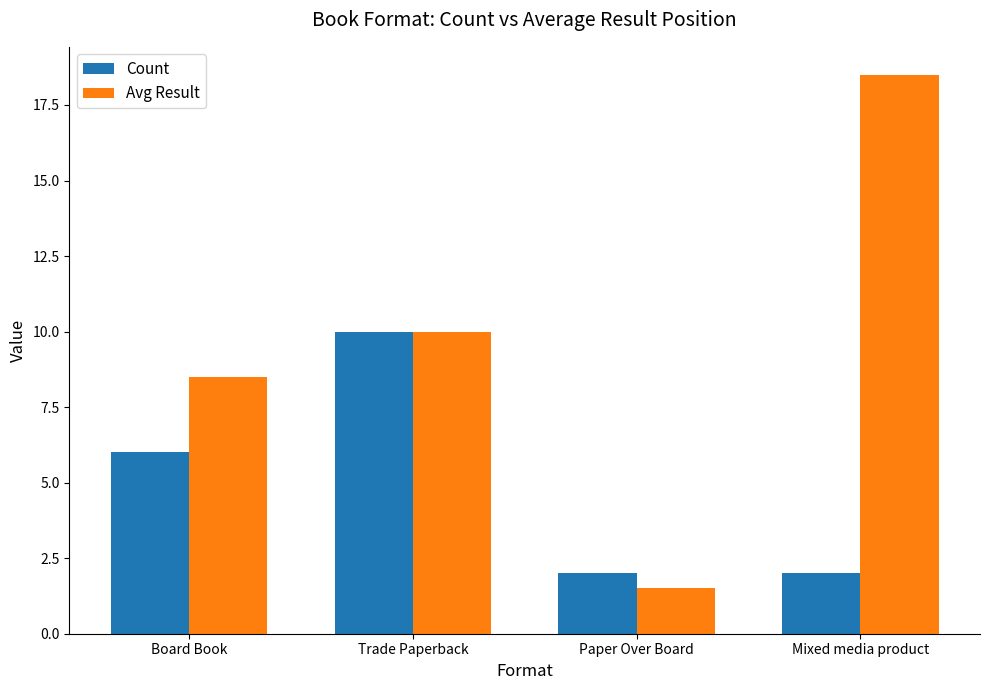

How many groups of bars are there?

4